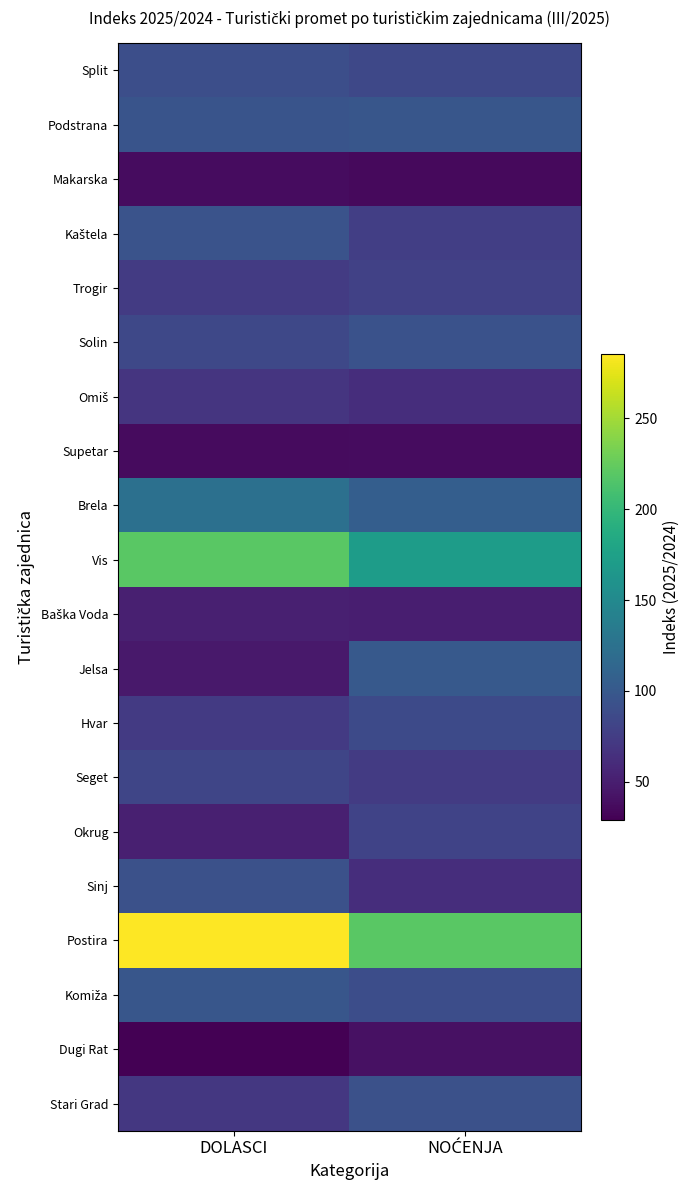

Which label corresponds to the smallest value in the chart?

DOLASCI